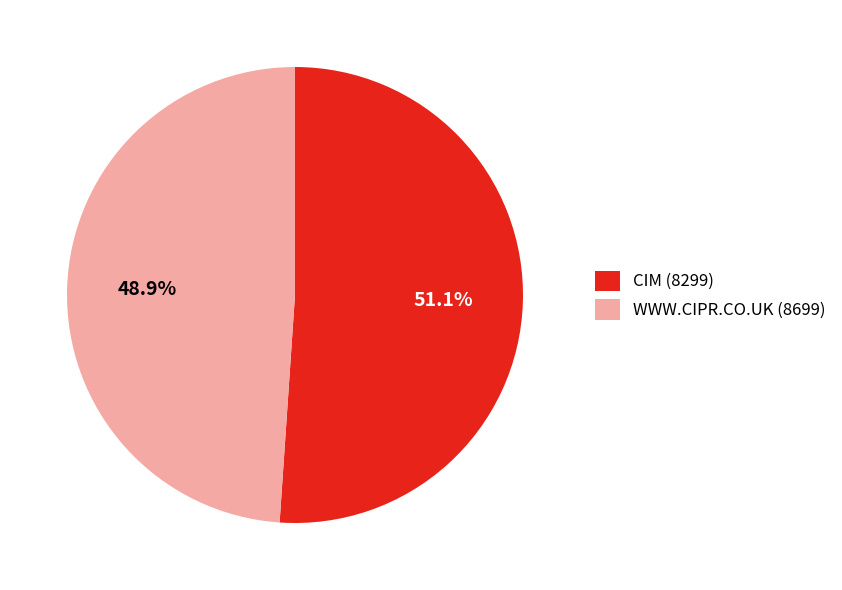

Count the number of slices in the pie.

2